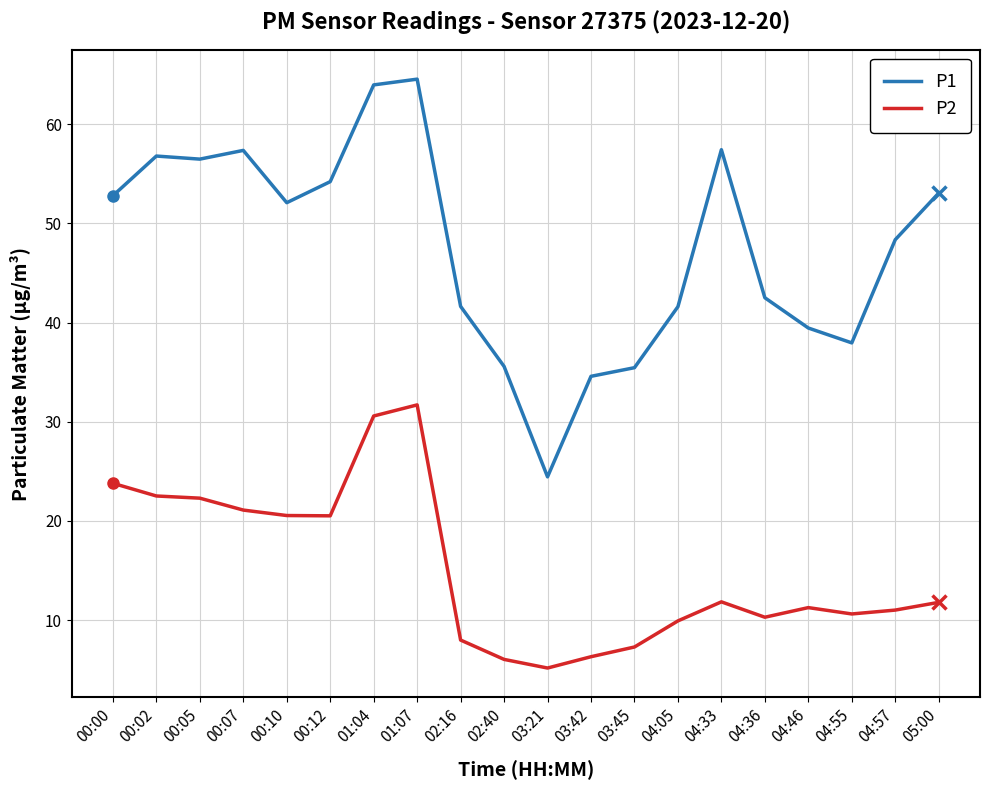

What is the maximum value for P1?

64.5